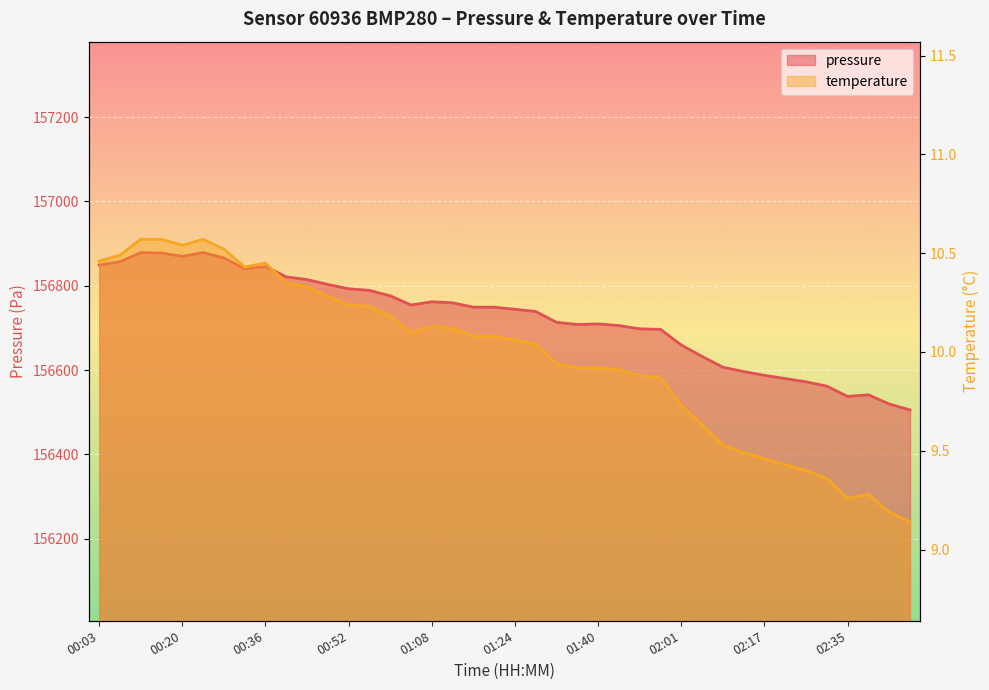

How many values in the temperature series exceed 10?

22